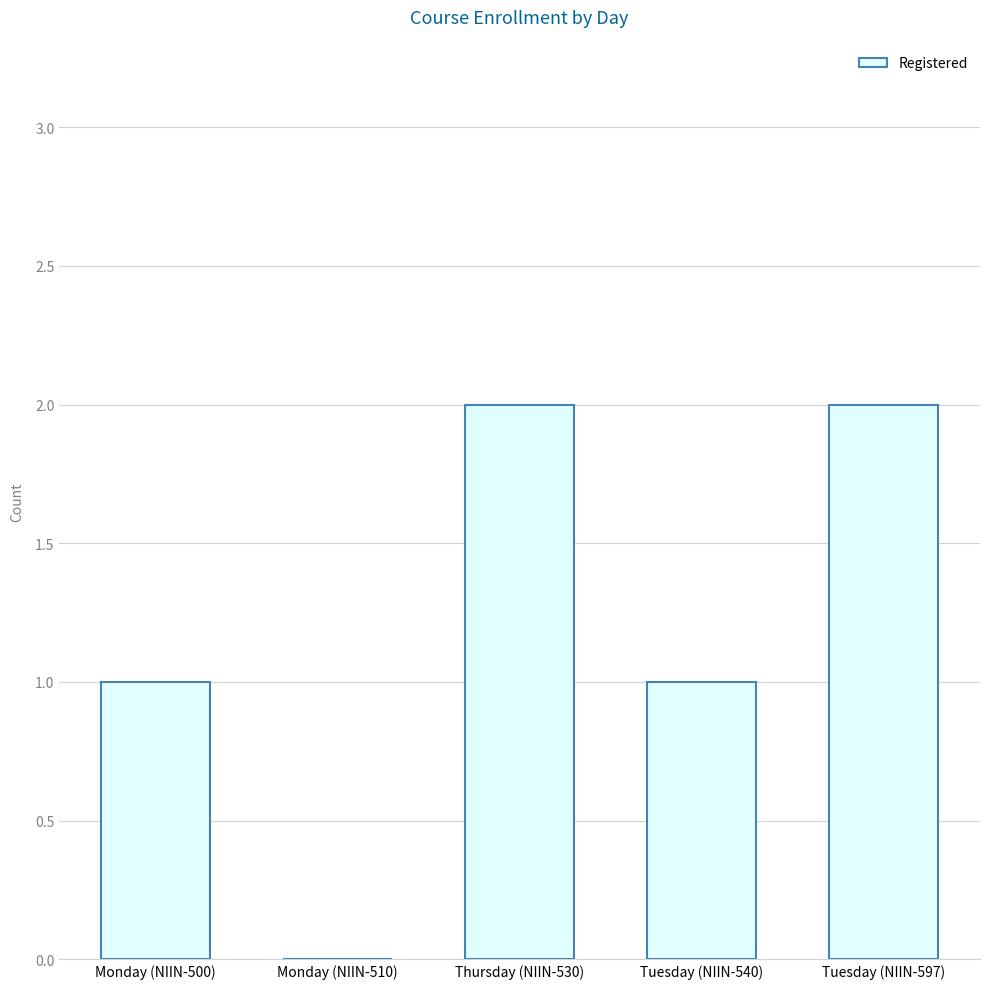

True or false: the data shows 2 at Thursday (NIIN-530).

True